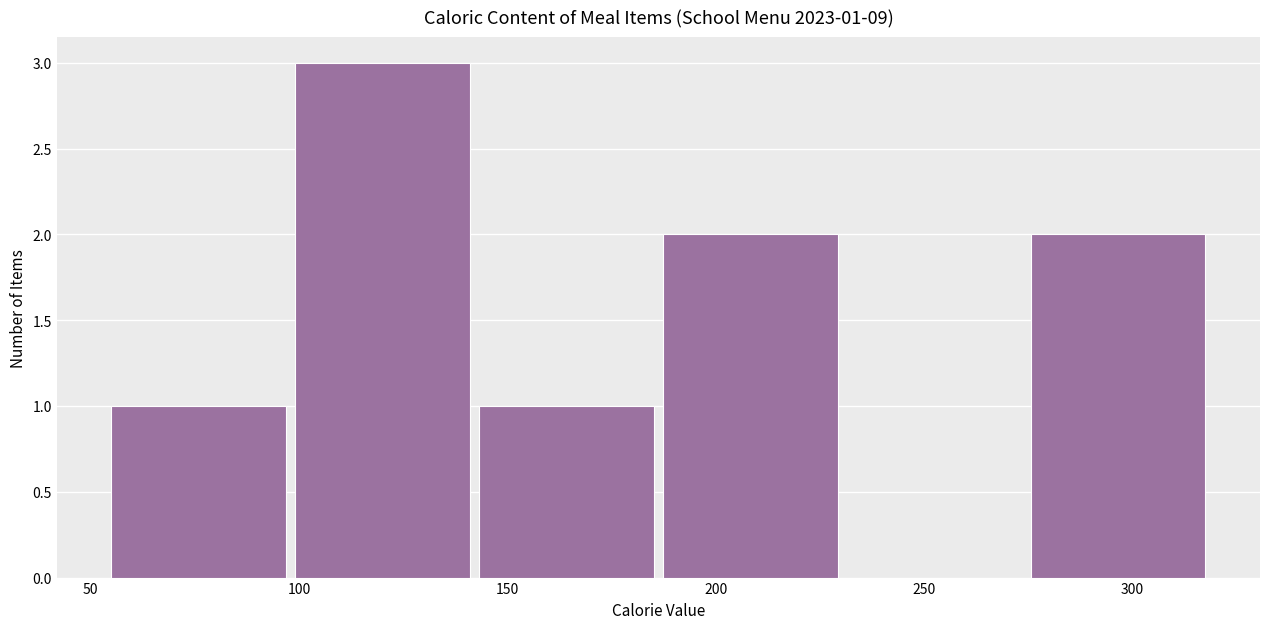

Over which range of the x-axis is the bar tallest?

100 to 145